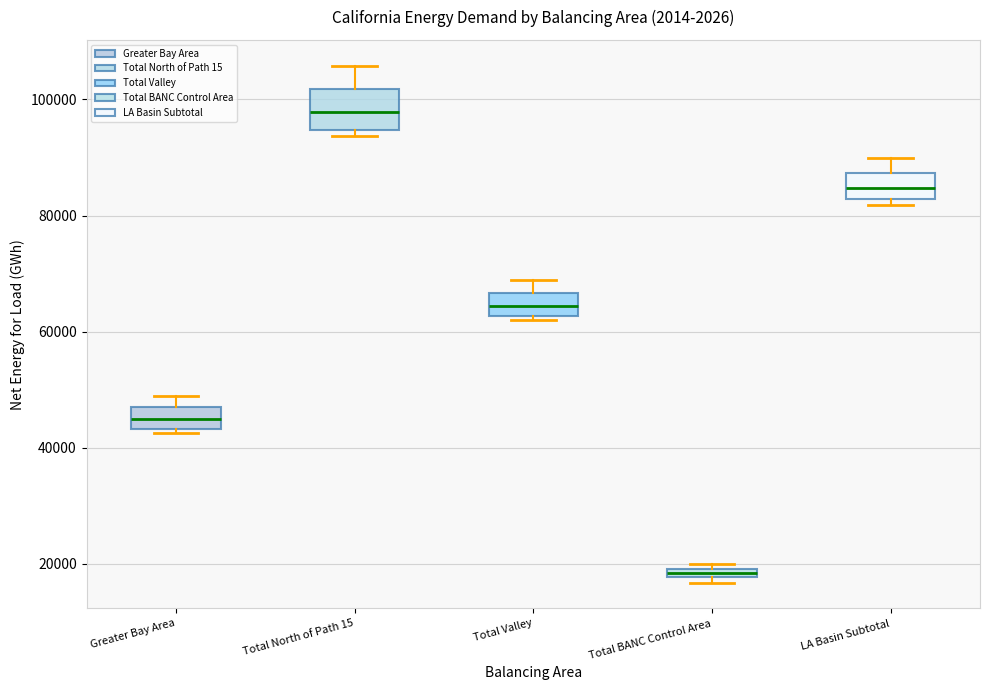

Where does the median line of the box for Total North of Path 15 sit on the y-axis? The values are not printed on the chart, so give them approximately, as read against the axis.

98000